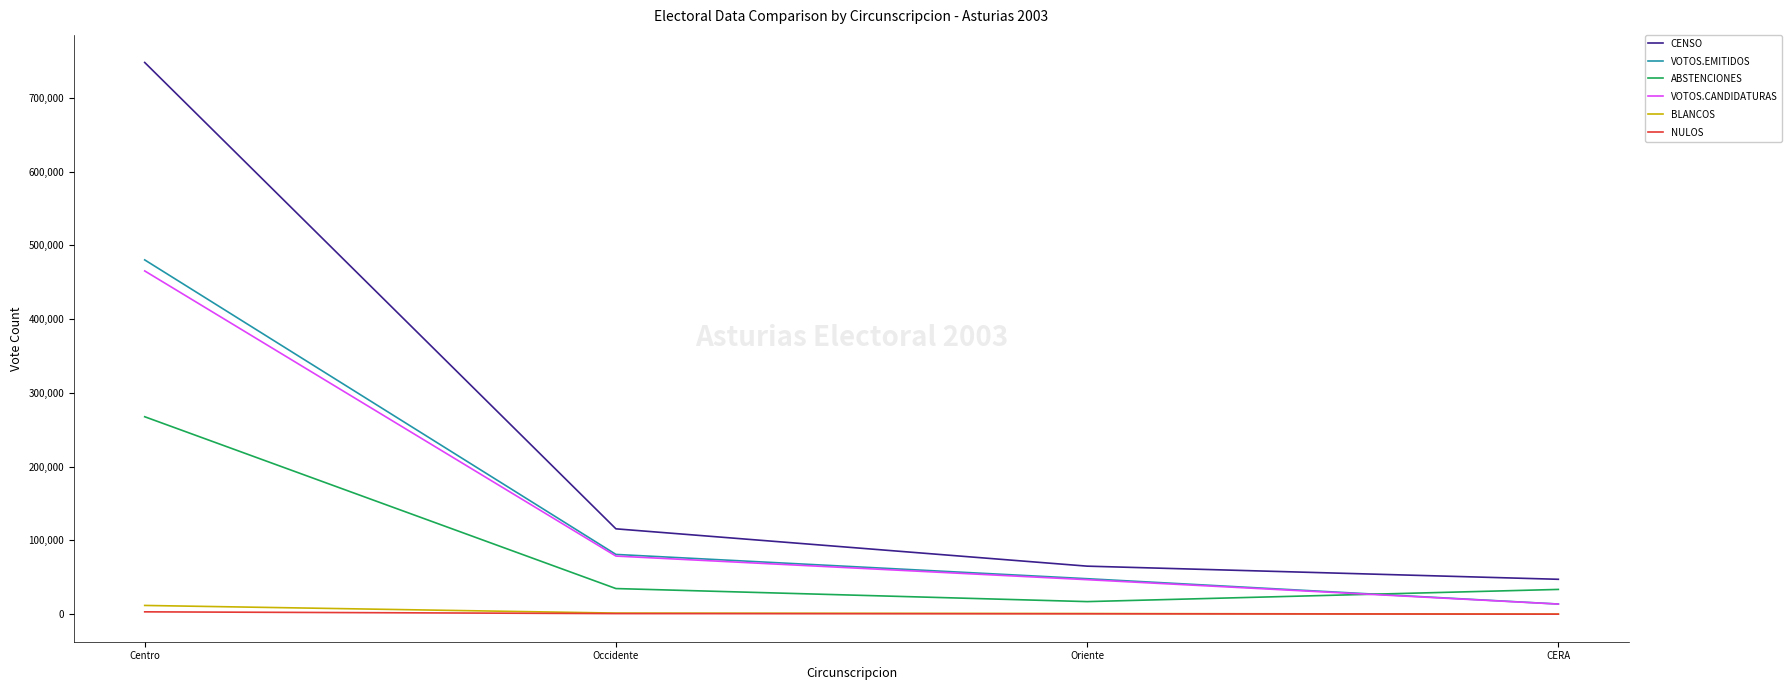

At which category is the sum across all series the highest?

Centro